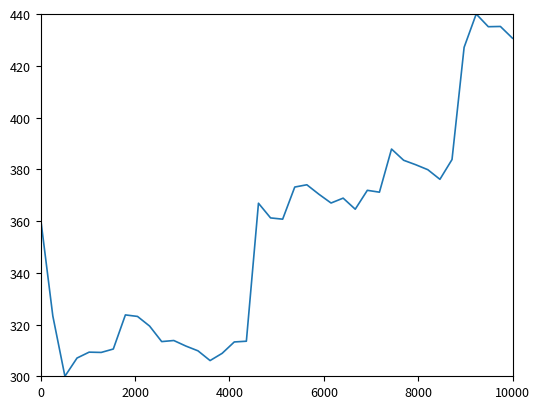

What is the difference between the maximum and minimum values?

140.0